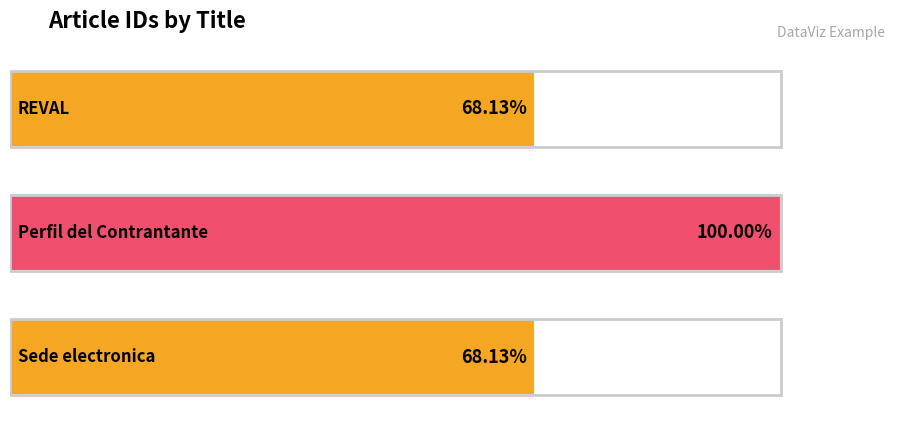

What position from the right is Sede electronica?

1